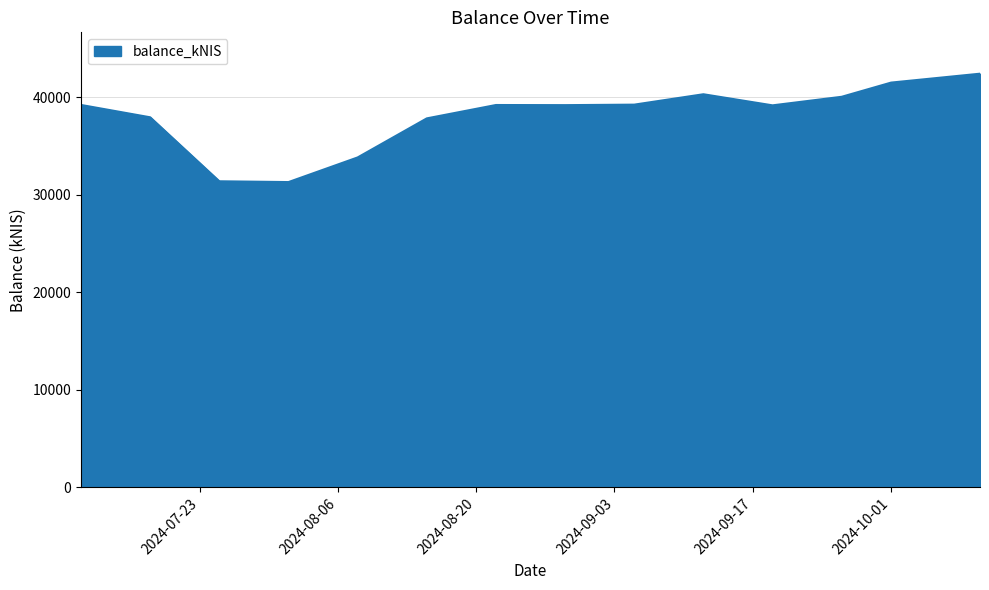

What is the smallest value displayed?

31292.4